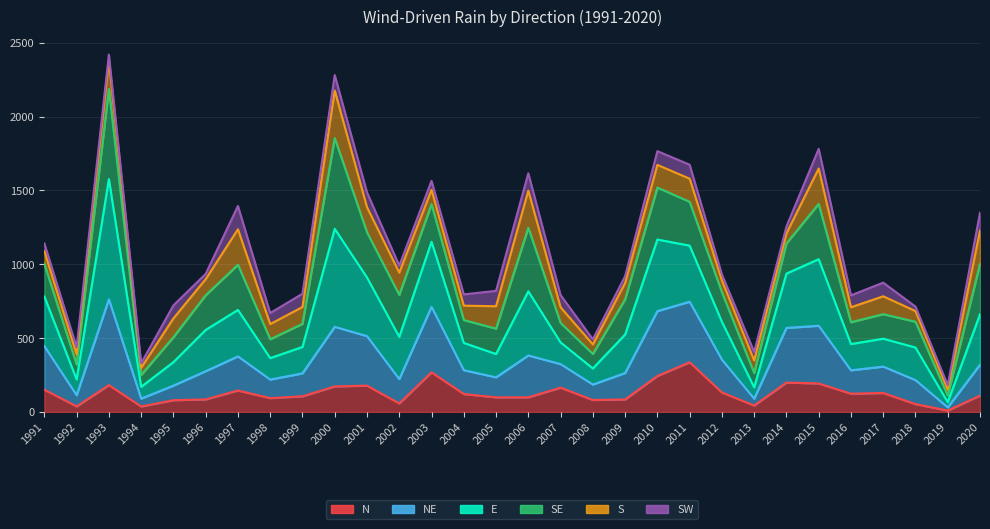

True or false: NE has more than 2 points higher than both neighbors.

True